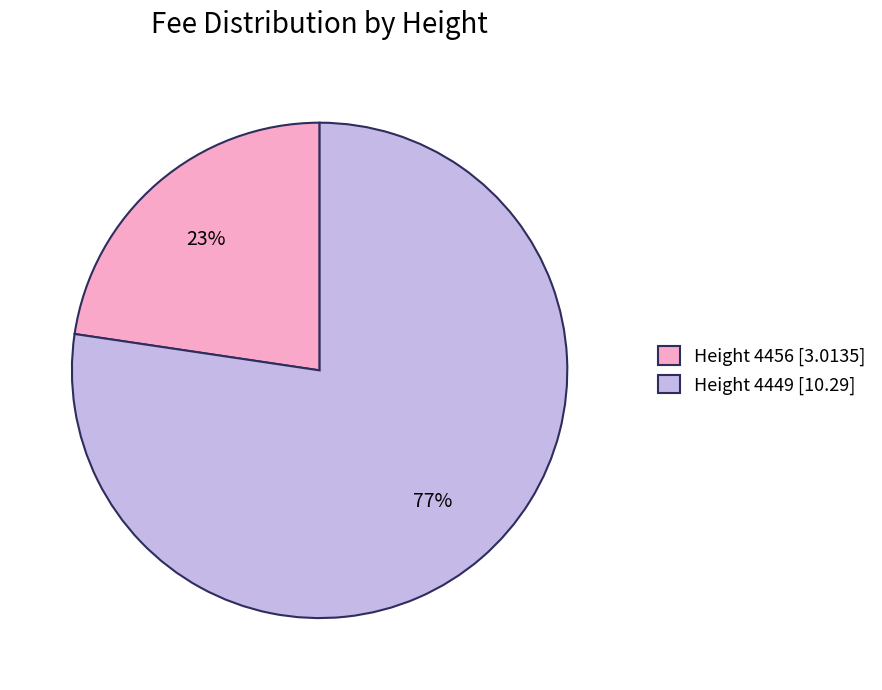

Which category has the smallest portion of the pie?

Height 4456 [3.0135]